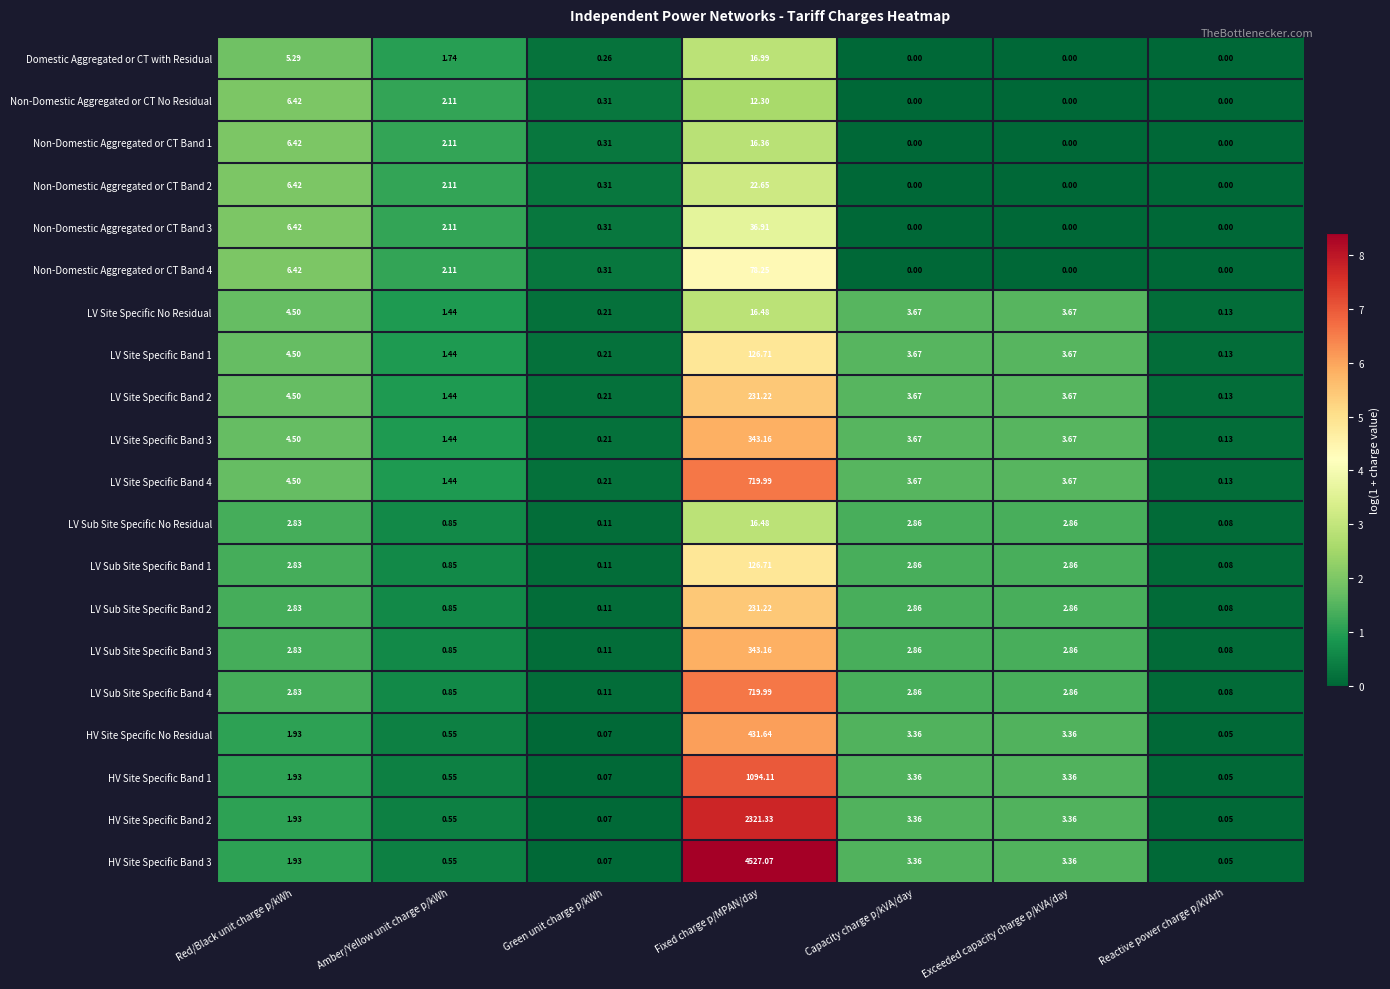

Which series has the largest total across all categories?

HV Site Specific Band 3